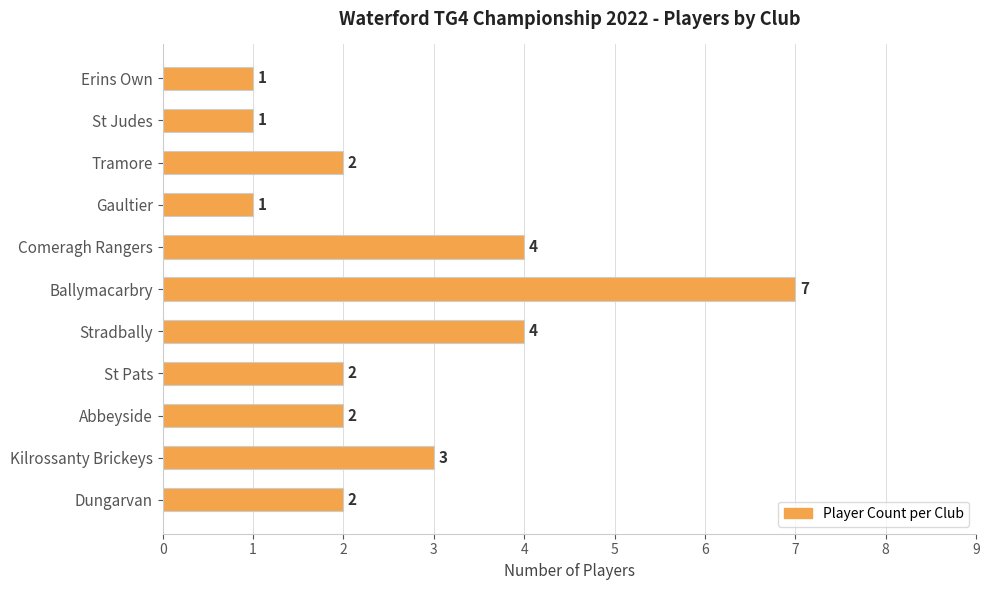

Approximately how many times larger is the value at Stradbally compared to Abbeyside?

2.0